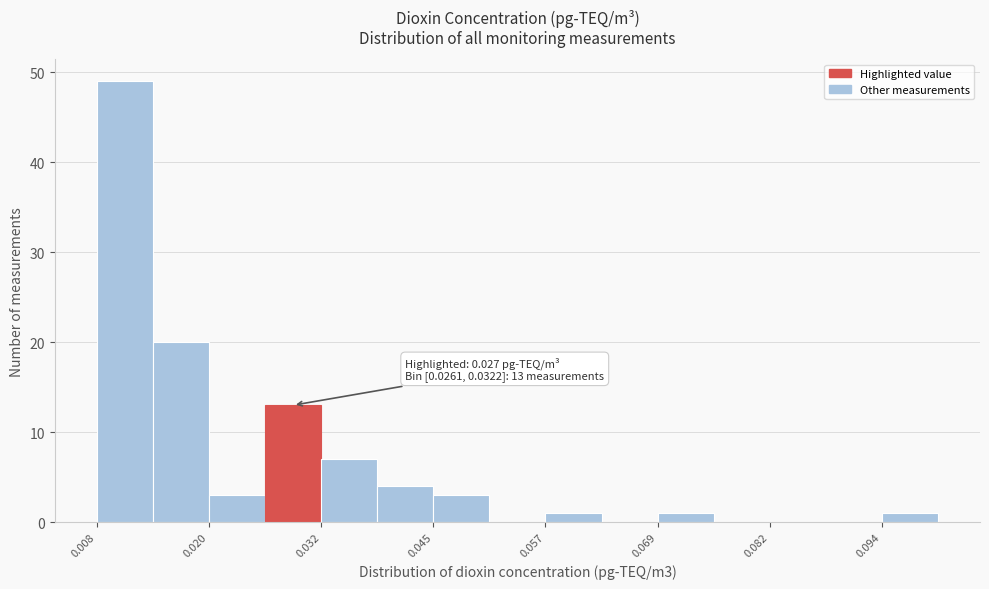

Around what value on the x-axis is the tallest bar? Give the approximate position of its centre, as read against the axis.

0.010